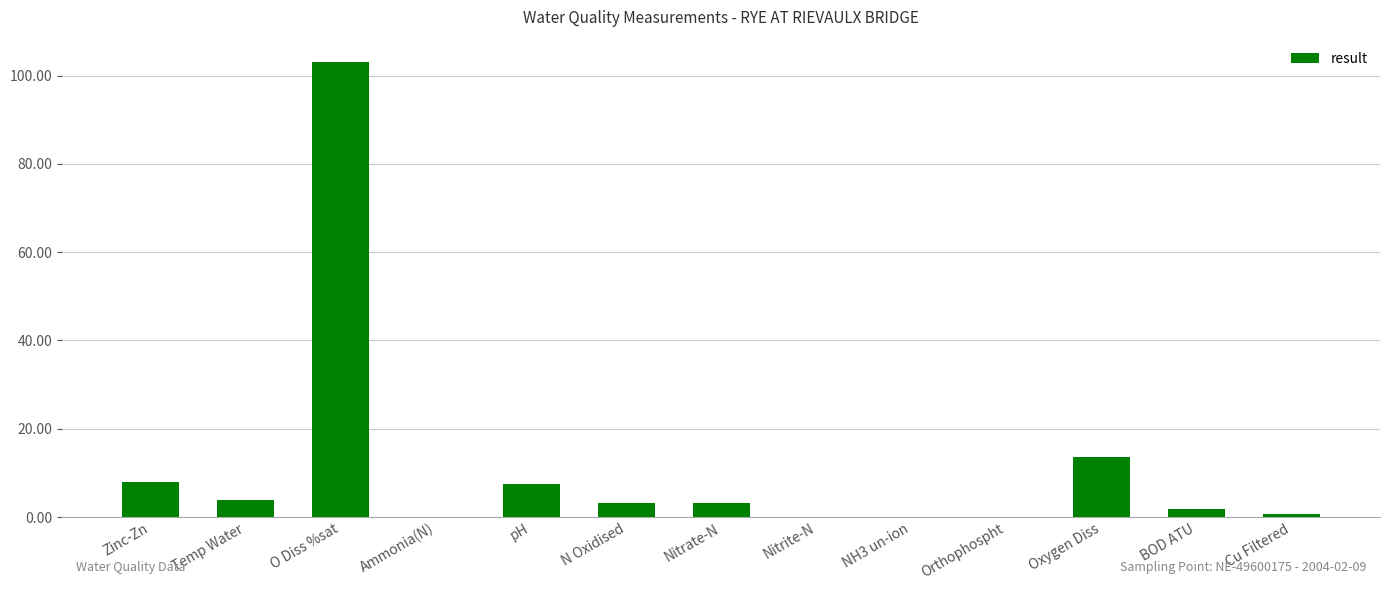

Where does the data first go above 3?

Zinc-Zn